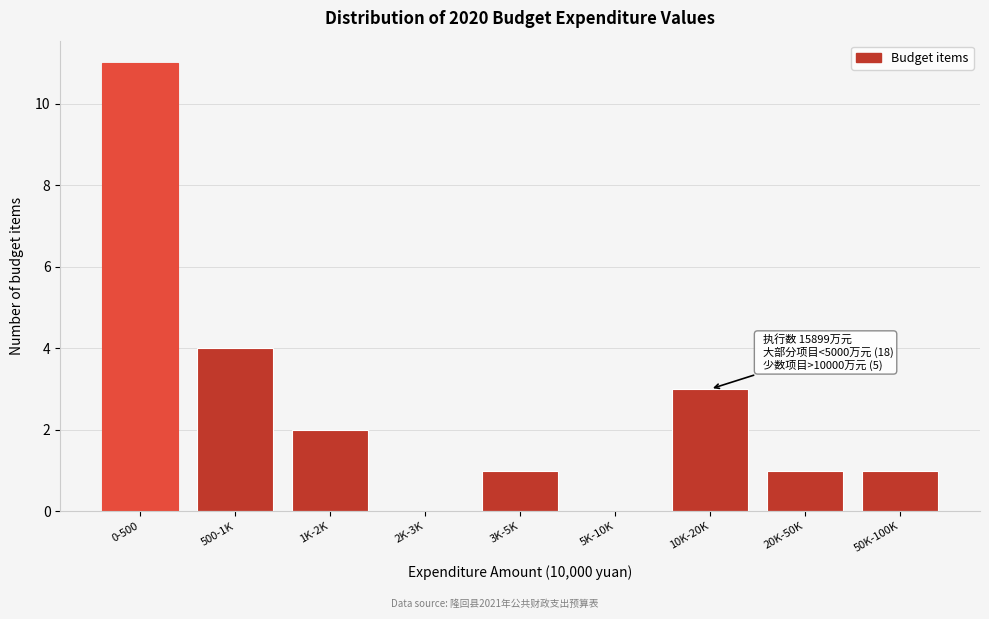

Reading left to right, what are all the values shown in this chart?

0-500=11	500-1K=4	1K-2K=2	2K-3K=0	3K-5K=1	5K-10K=0	10K-20K=3	20K-50K=1	50K-100K=1